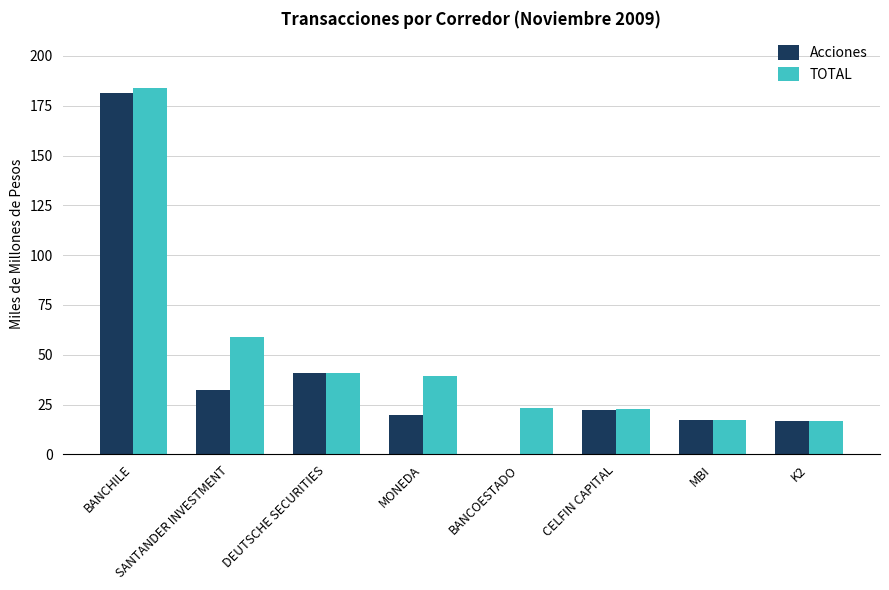

Are the bars grouped side by side (vs. stacked)?

Yes